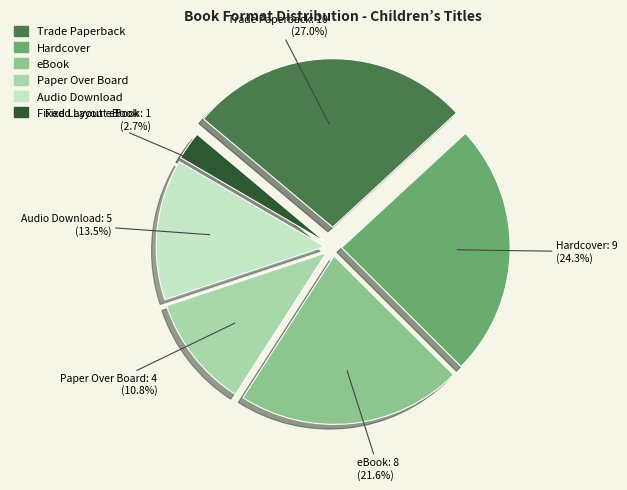

Between Paper Over Board and eBook, which is larger?

eBook